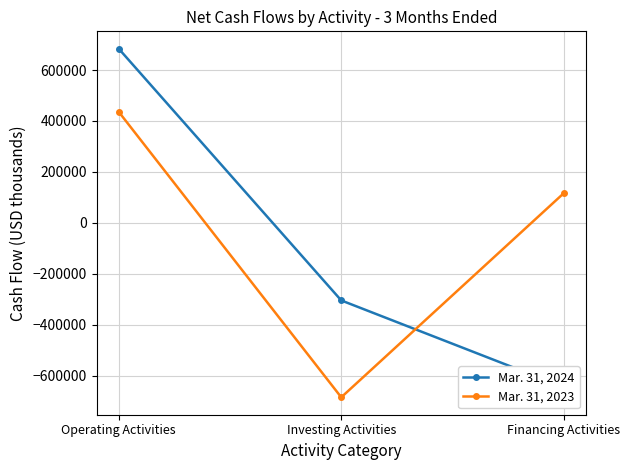

What is the maximum value shown in the chart?

683460